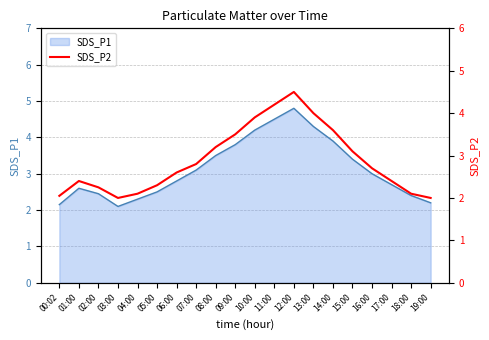

Which label corresponds to the smallest value in the chart?

03:00